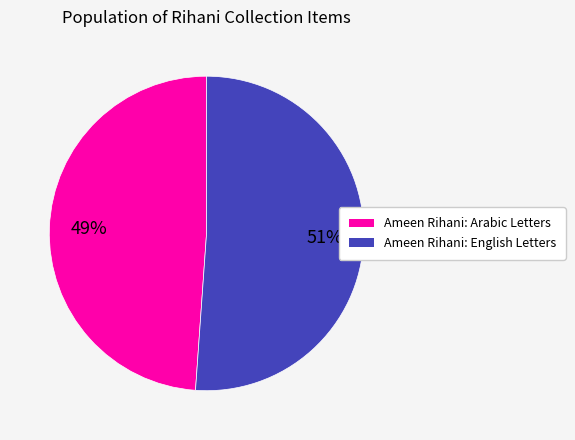

Rank the categories by value from lowest to highest.

Ameen Rihani: Arabic Letters, Ameen Rihani: English Letters